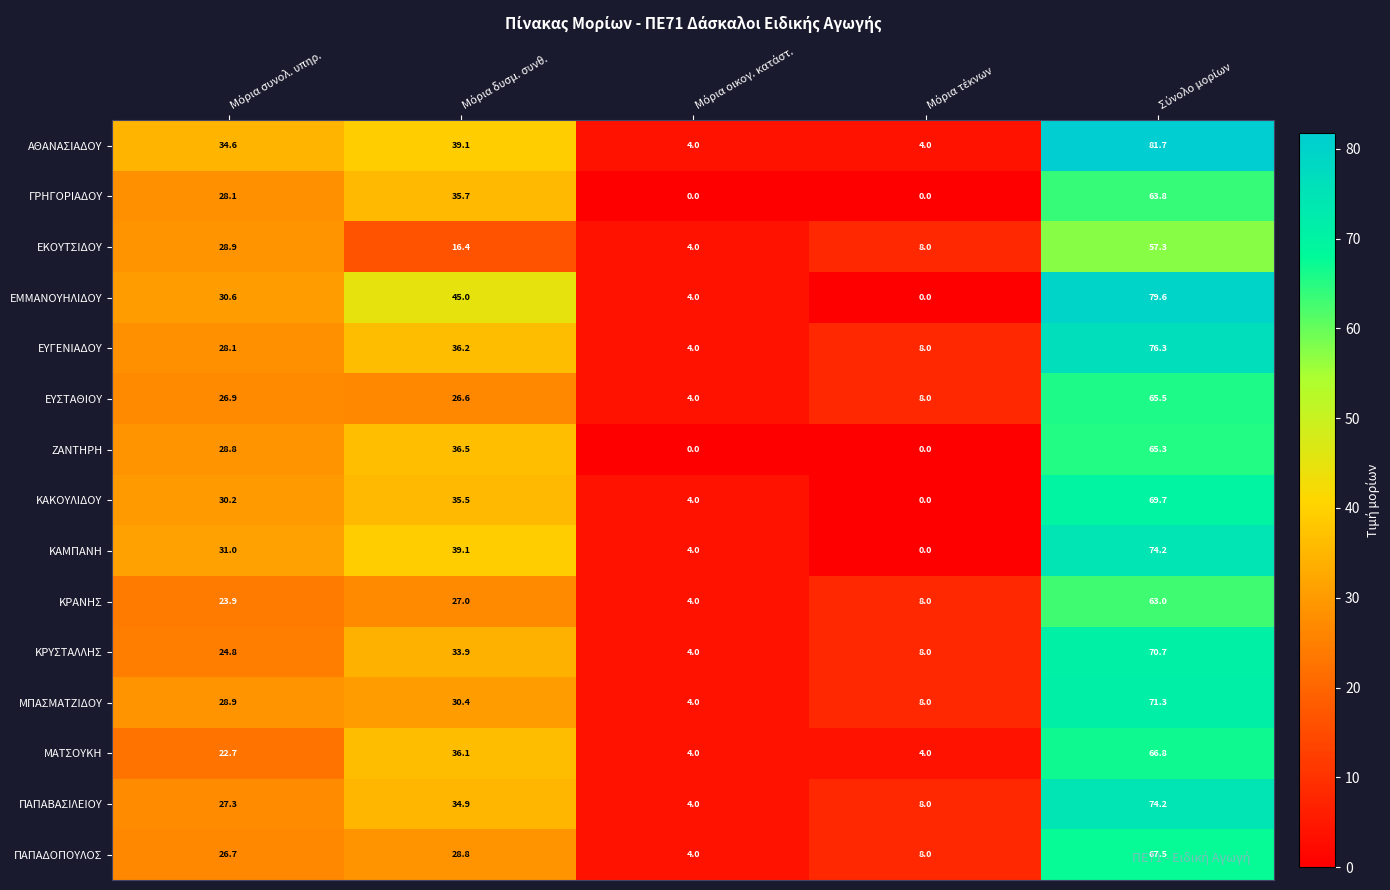

What is the difference between the second highest and minimum values in the ΜΑΤΣΟΥΚΗ series?

32.1